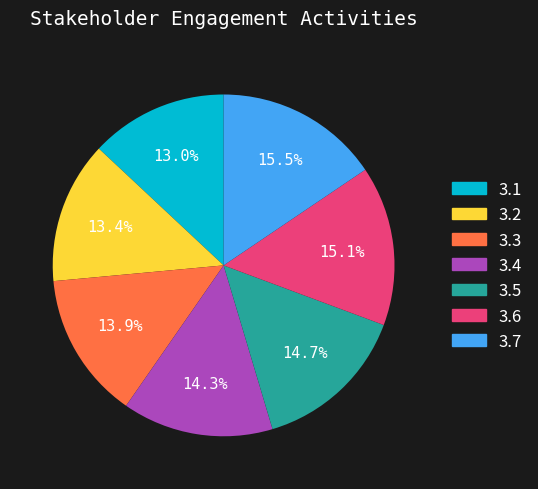

Is there a majority slice in this chart?

No